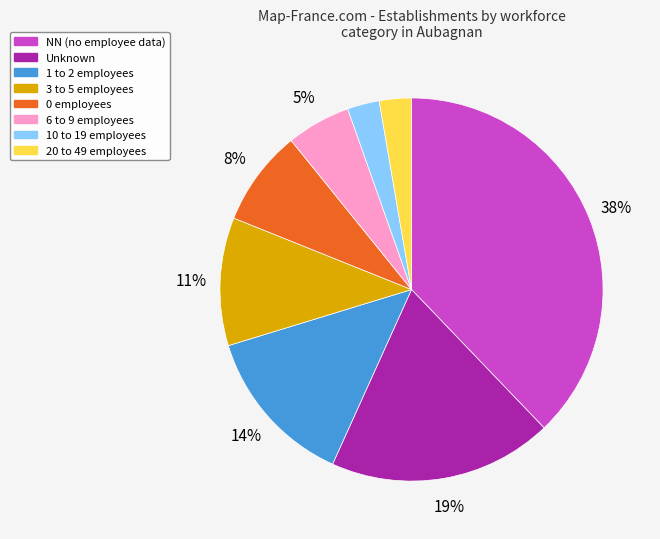

Count the number of slices in the pie.

8